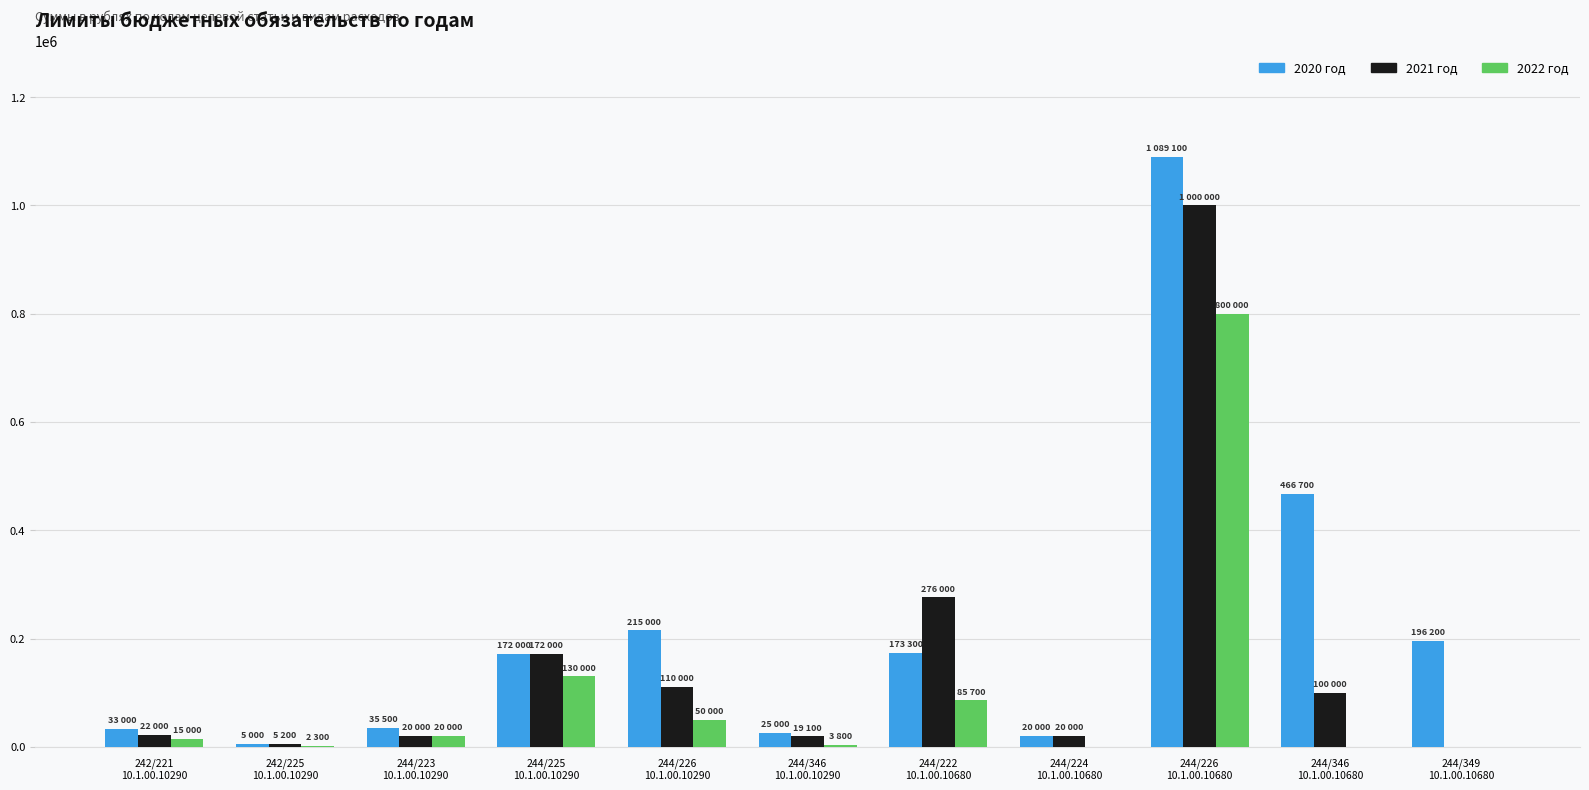

Is it true that 2021 год equals 20000 at 244/224
10.1.00.10680?

True